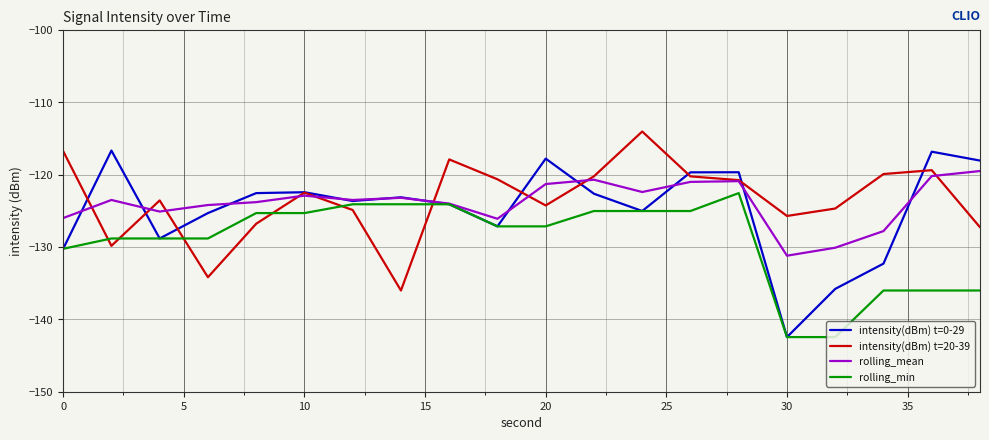

What is the smallest value displayed?

-142.5